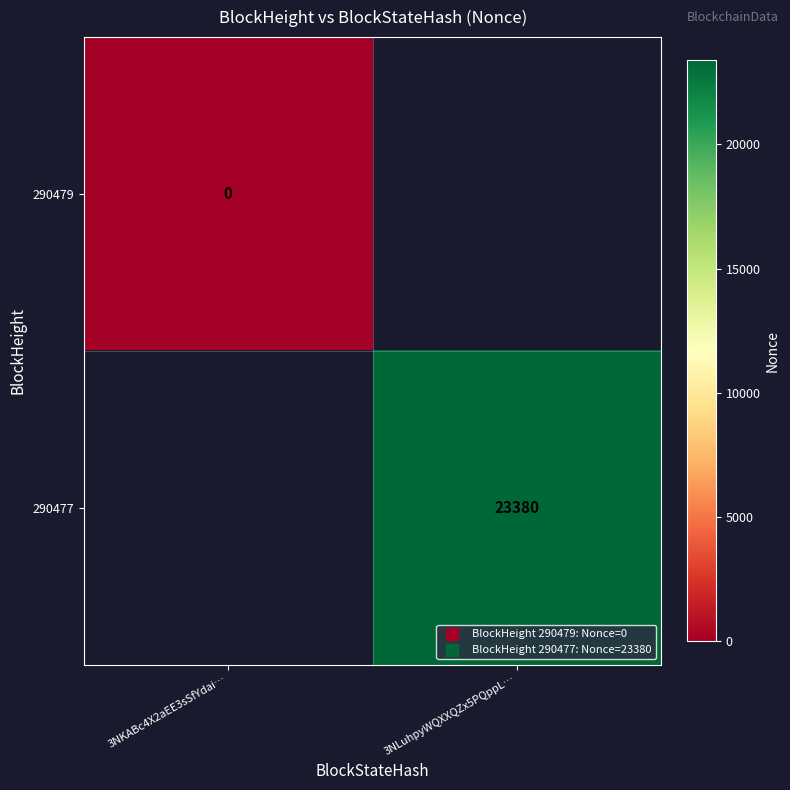

What is the maximum value shown in the chart?

23380.0